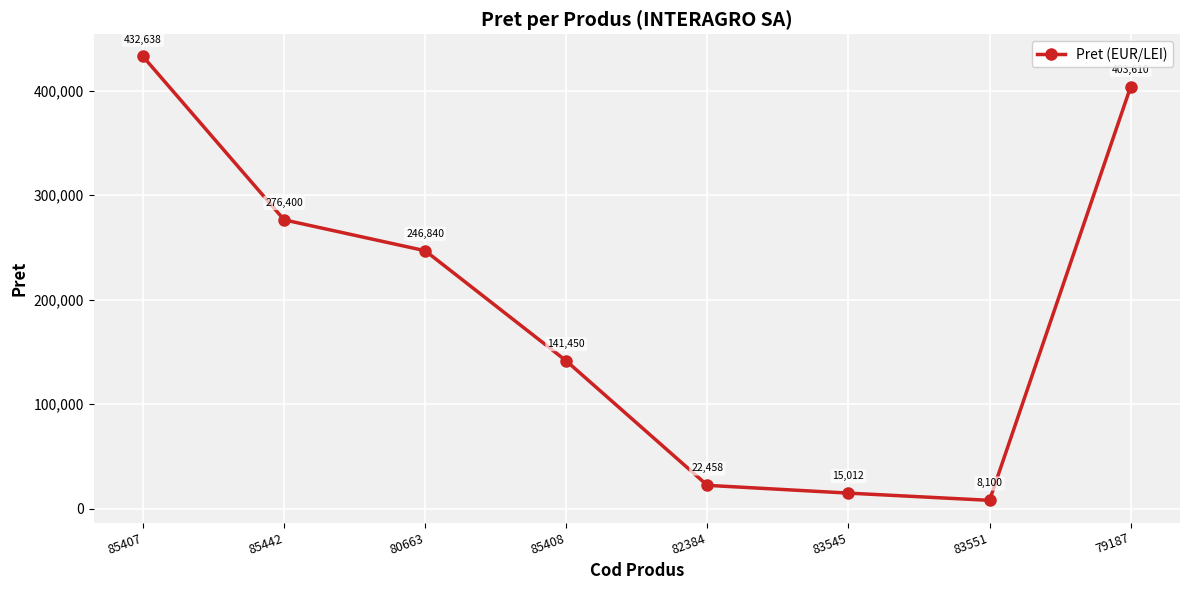

Reading left to right, transcribe all the data shown in this chart.

432638	276400	246840	141450	22458	15012	8100	403610